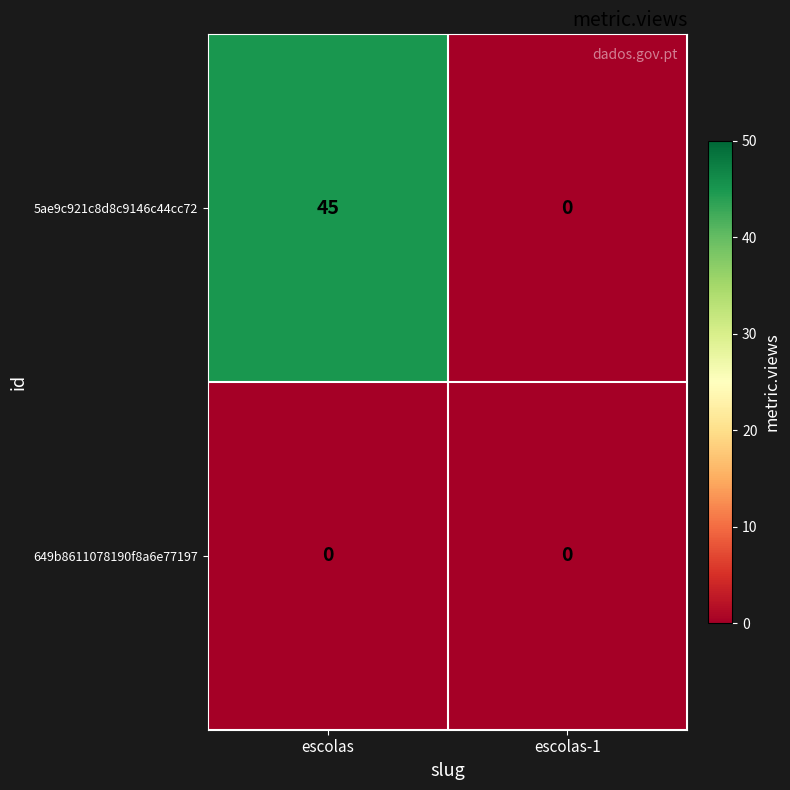

Is it true that 5ae9c921c8d8c9146c44cc72 equals 0 at escolas-1?

True